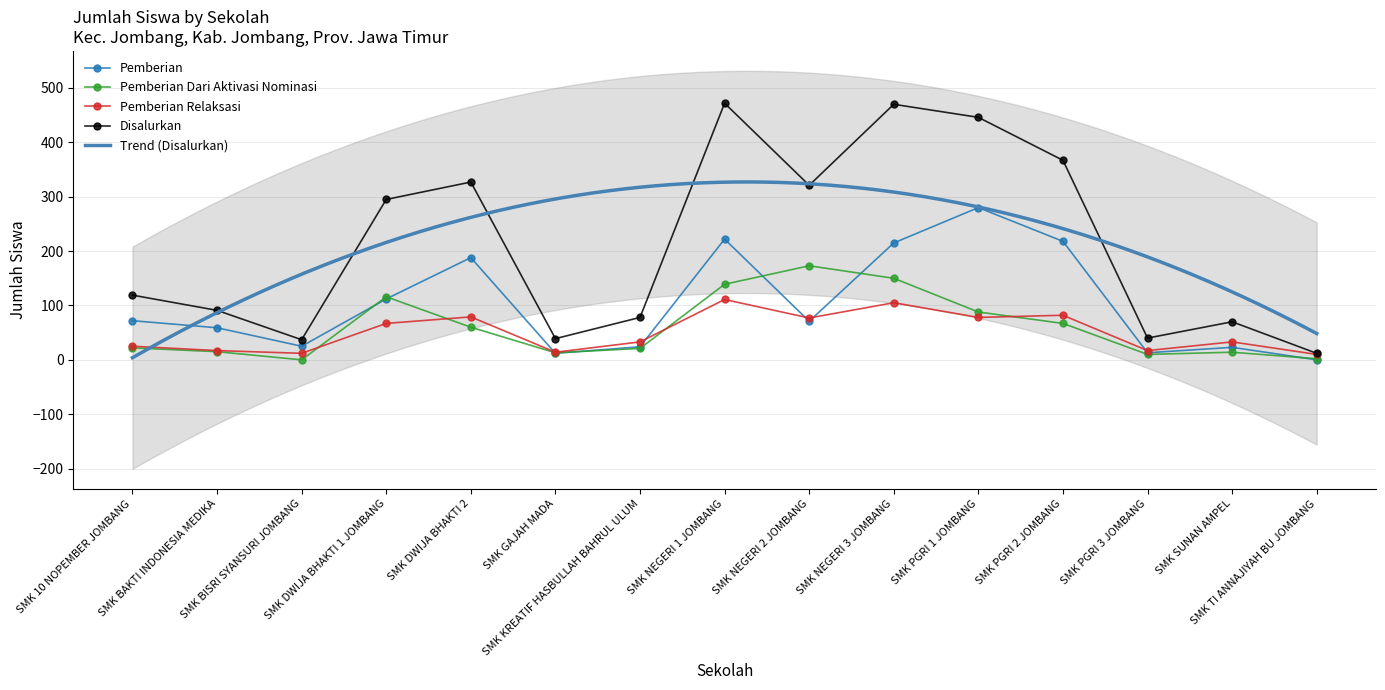

Reading left to right, what are all the values shown in this chart?

Pemberian: SMK 10 NOPEMBER JOMBANG=72	SMK BAKTI INDONESIA MEDIKA=59	SMK BISRI SYANSURI JOMBANG=25	SMK DWIJA BHAKTI 1 JOMBANG=112	SMK DWIJA BHAKTI 2=188	SMK GAJAH MADA=12	SMK KREATIF HASBULLAH BAHRUL ULUM=24	SMK NEGERI 1 JOMBANG=222	SMK NEGERI 2 JOMBANG=71	SMK NEGERI 3 JOMBANG=215	SMK PGRI 1 JOMBANG=280	SMK PGRI 2 JOMBANG=218	SMK PGRI 3 JOMBANG=13	SMK SUNAN AMPEL=23	SMK TI ANNAJIYAH BU JOMBANG=0
Pemberian Dari Aktivasi Nominasi: SMK 10 NOPEMBER JOMBANG=22	SMK BAKTI INDONESIA MEDIKA=15	SMK BISRI SYANSURI JOMBANG=0	SMK DWIJA BHAKTI 1 JOMBANG=116	SMK DWIJA BHAKTI 2=60	SMK GAJAH MADA=13	SMK KREATIF HASBULLAH BAHRUL ULUM=21	SMK NEGERI 1 JOMBANG=139	SMK NEGERI 2 JOMBANG=173	SMK NEGERI 3 JOMBANG=150	SMK PGRI 1 JOMBANG=88	SMK PGRI 2 JOMBANG=67	SMK PGRI 3 JOMBANG=10	SMK SUNAN AMPEL=14	SMK TI ANNAJIYAH BU JOMBANG=2
Pemberian Relaksasi: SMK 10 NOPEMBER JOMBANG=25	SMK BAKTI INDONESIA MEDIKA=17	SMK BISRI SYANSURI JOMBANG=12	SMK DWIJA BHAKTI 1 JOMBANG=67	SMK DWIJA BHAKTI 2=79	SMK GAJAH MADA=14	SMK KREATIF HASBULLAH BAHRUL ULUM=33	SMK NEGERI 1 JOMBANG=111	SMK NEGERI 2 JOMBANG=77	SMK NEGERI 3 JOMBANG=105	SMK PGRI 1 JOMBANG=78	SMK PGRI 2 JOMBANG=82	SMK PGRI 3 JOMBANG=17	SMK SUNAN AMPEL=33	SMK TI ANNAJIYAH BU JOMBANG=10
Disalurkan: SMK 10 NOPEMBER JOMBANG=119	SMK BAKTI INDONESIA MEDIKA=91	SMK BISRI SYANSURI JOMBANG=37	SMK DWIJA BHAKTI 1 JOMBANG=295	SMK DWIJA BHAKTI 2=327	SMK GAJAH MADA=39	SMK KREATIF HASBULLAH BAHRUL ULUM=78	SMK NEGERI 1 JOMBANG=472	SMK NEGERI 2 JOMBANG=321	SMK NEGERI 3 JOMBANG=470	SMK PGRI 1 JOMBANG=446	SMK PGRI 2 JOMBANG=367	SMK PGRI 3 JOMBANG=40	SMK SUNAN AMPEL=70	SMK TI ANNAJIYAH BU JOMBANG=12